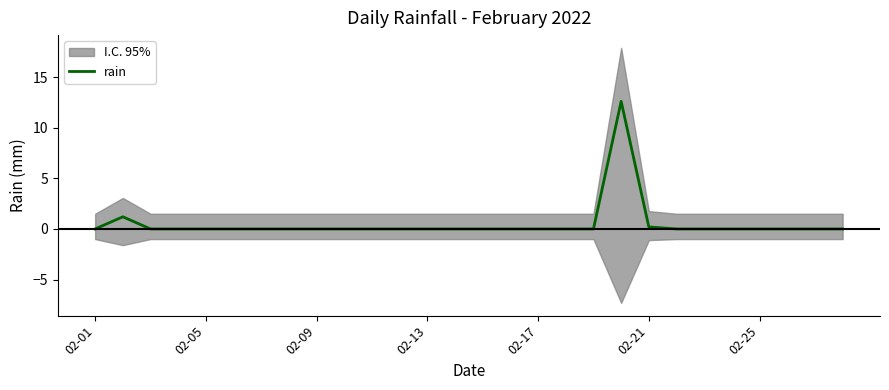

The value at 15 is -7.2. True or false?

False